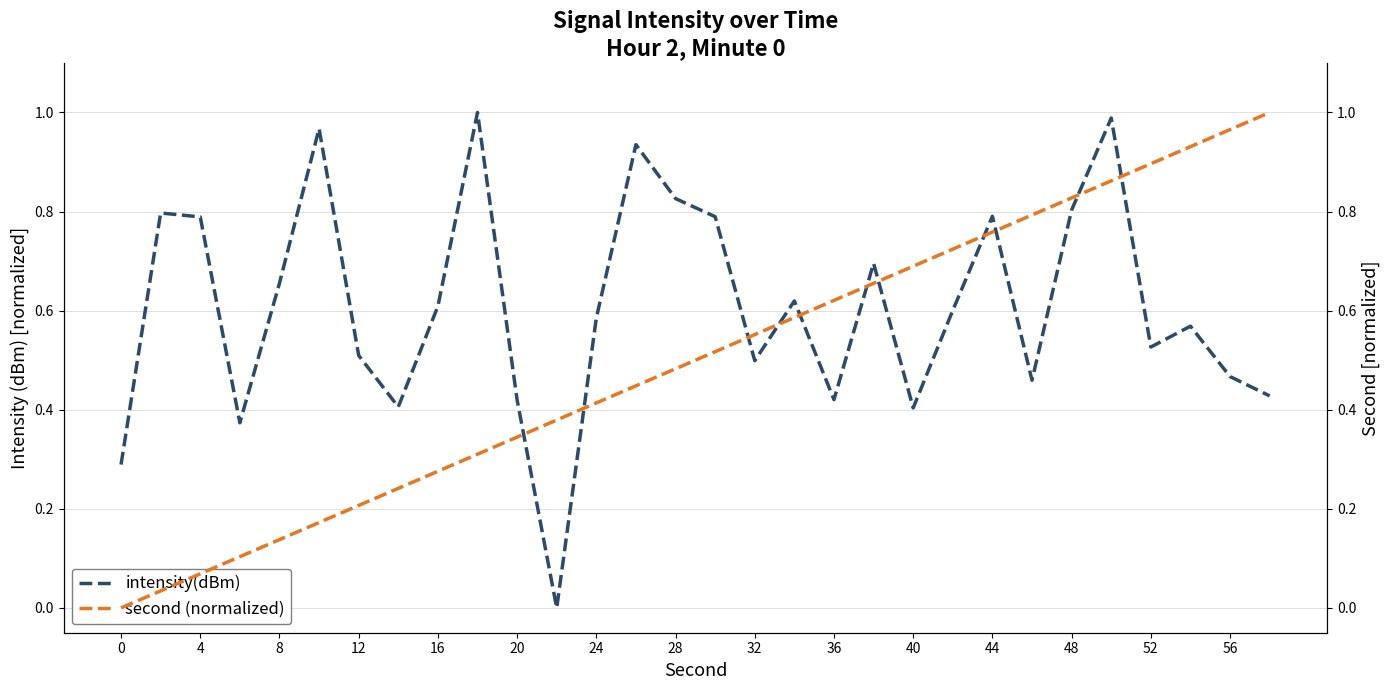

Which series ends up on top after the final intersection of intensity(dBm) and second (normalized)?

second (normalized)